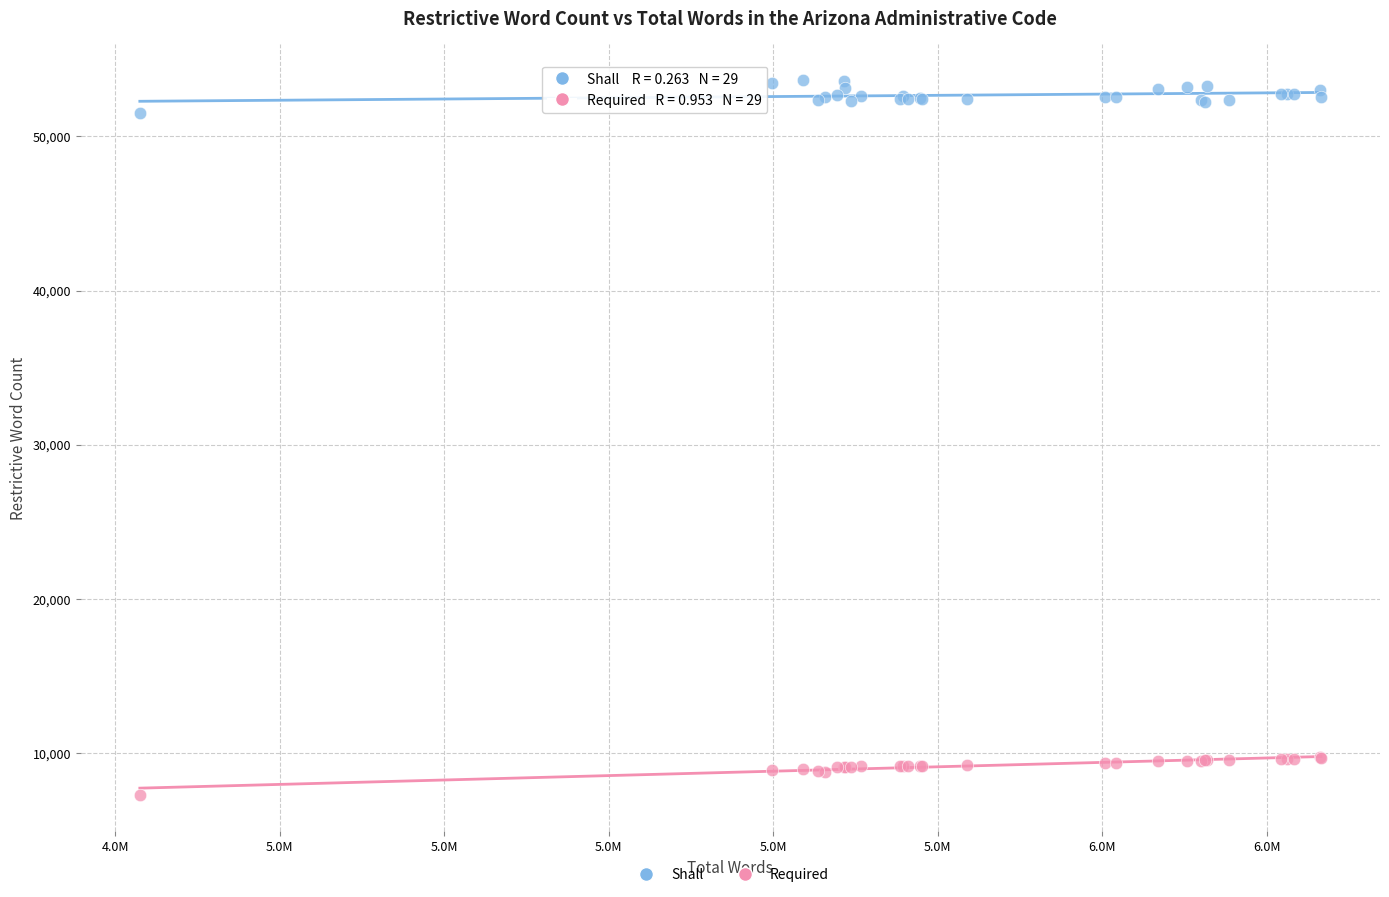

Which series reaches the minimum Y coordinate?

Required